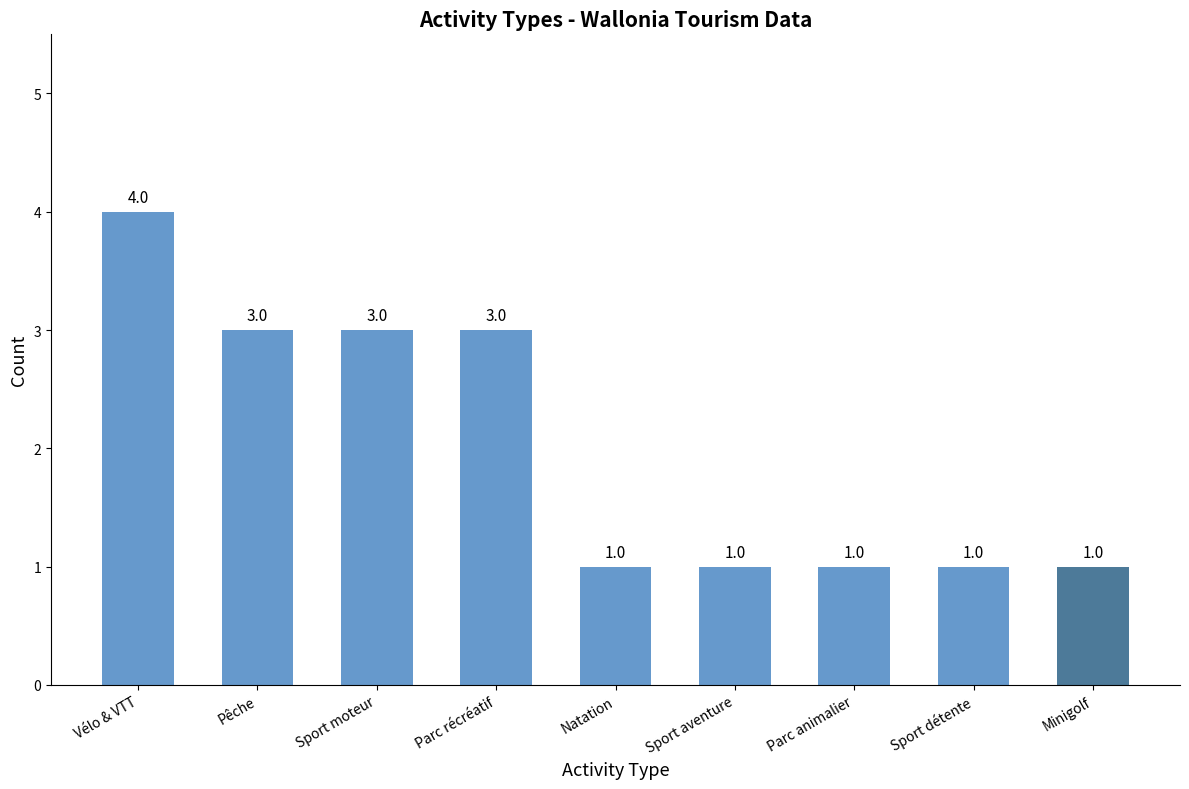

Count the values in the range 1 to 3.

8